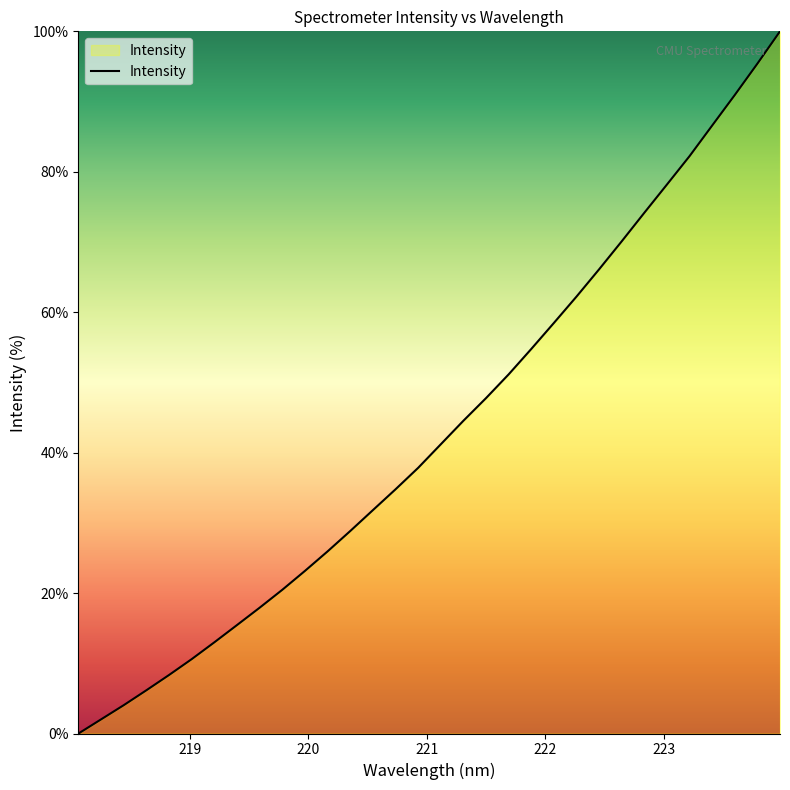

What is the difference between the maximum and minimum values?

100.0